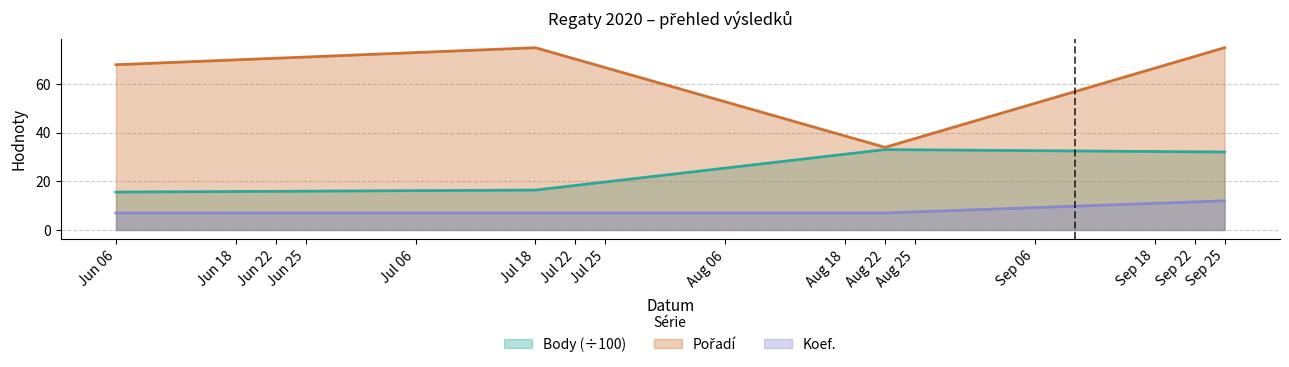

At which category is the sum across all series the highest?

Sep 25